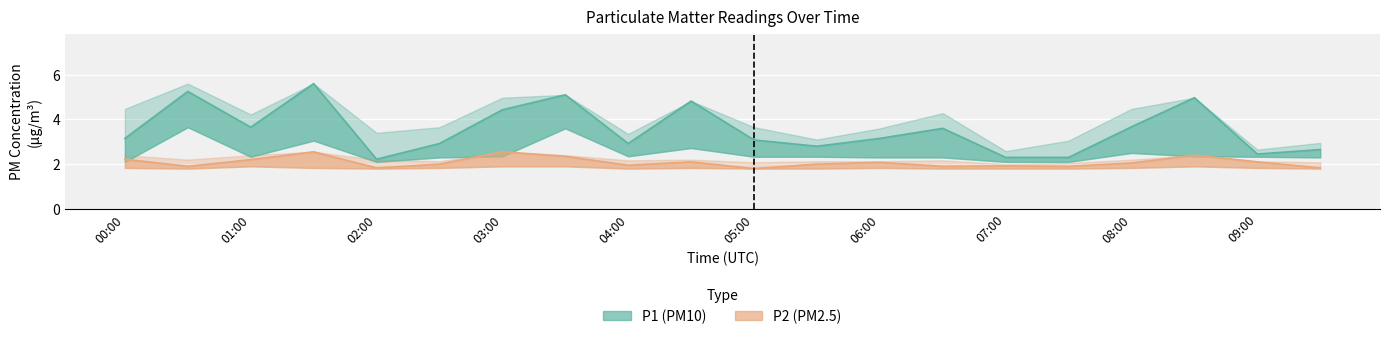

What is the label of the 7th point from the left?

03:00